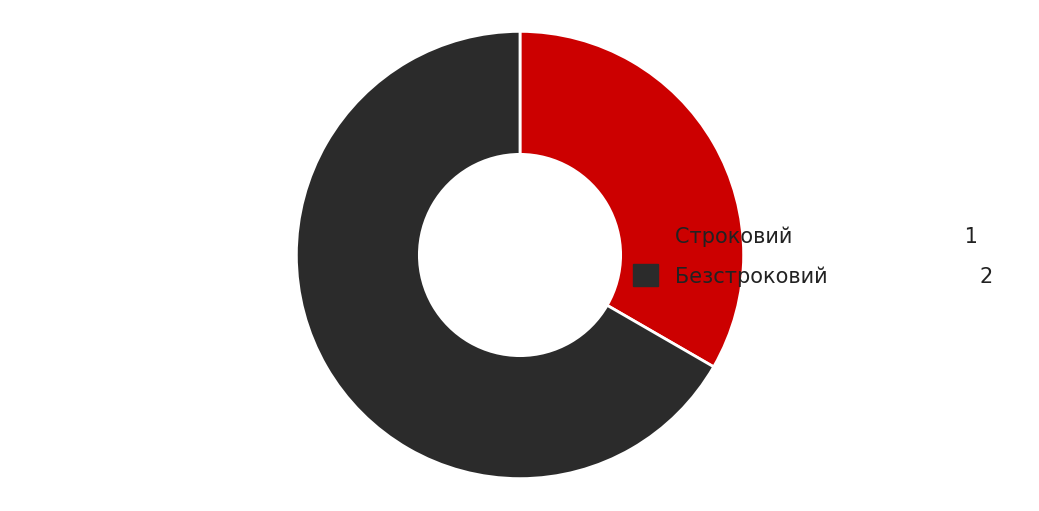

Approximately how many times larger is the value at Безстроковий compared to Строковий?

2.0